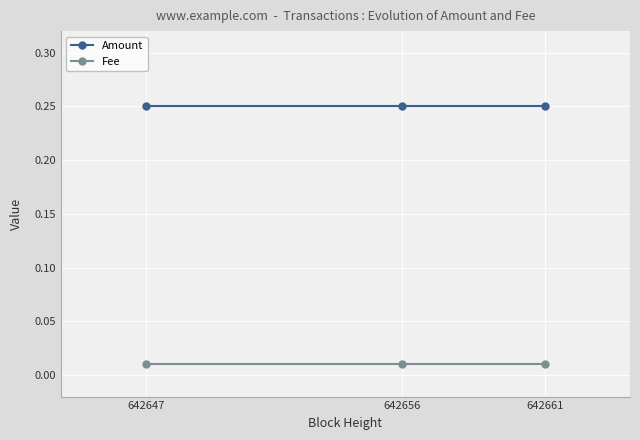

Is the value of Fee at 642656 greater than the value of Amount at 642656?

No